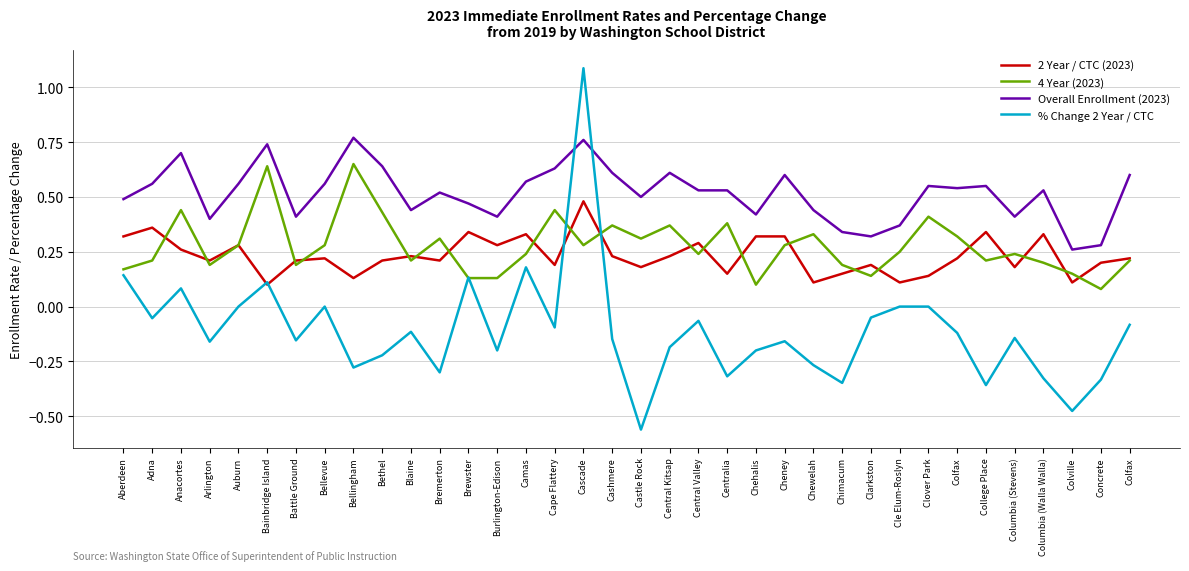

True or false: 4 Year (2023) has a value of 0.3 at Bellevue.

True